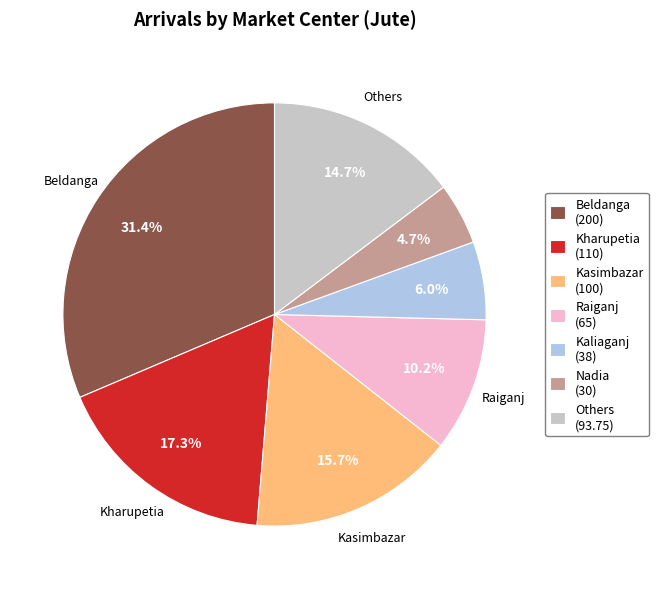

How many slices are in this pie chart?

7